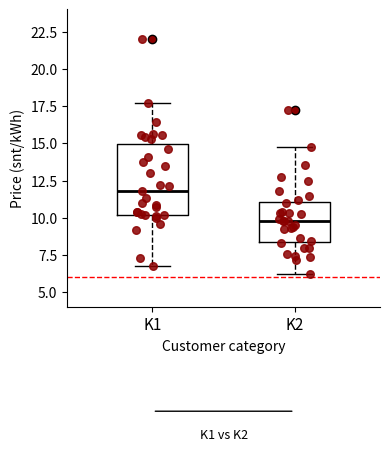

Comparing the boxes themselves (not the whiskers), which one is the tallest?

K1